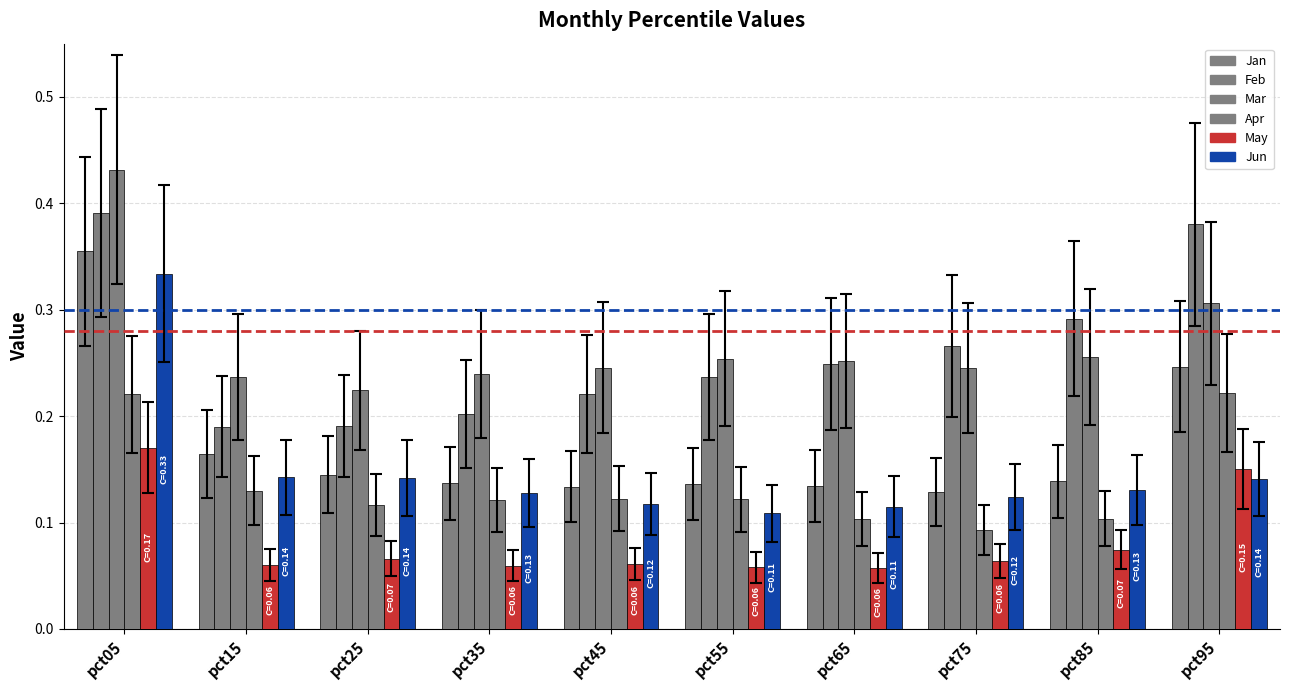

What is the highest value of the Apr series?

0.2